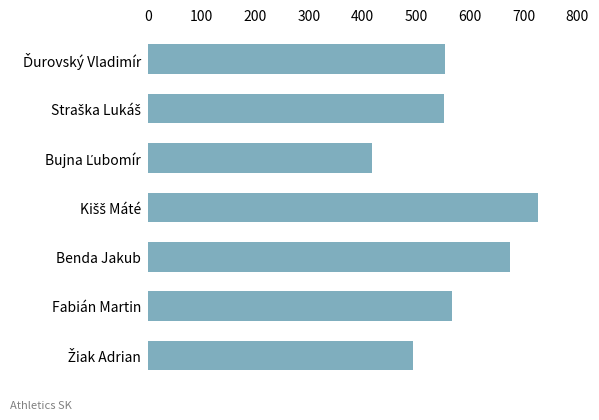

Count the number of data series in this chart.

1